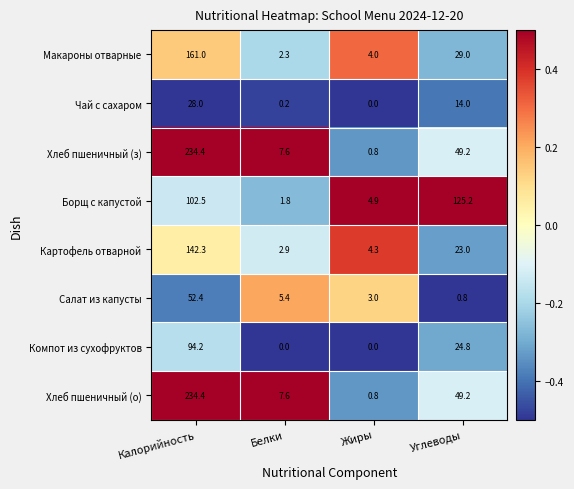

Is it true that Борщ с капустой equals 102.5 at Калорийность?

True